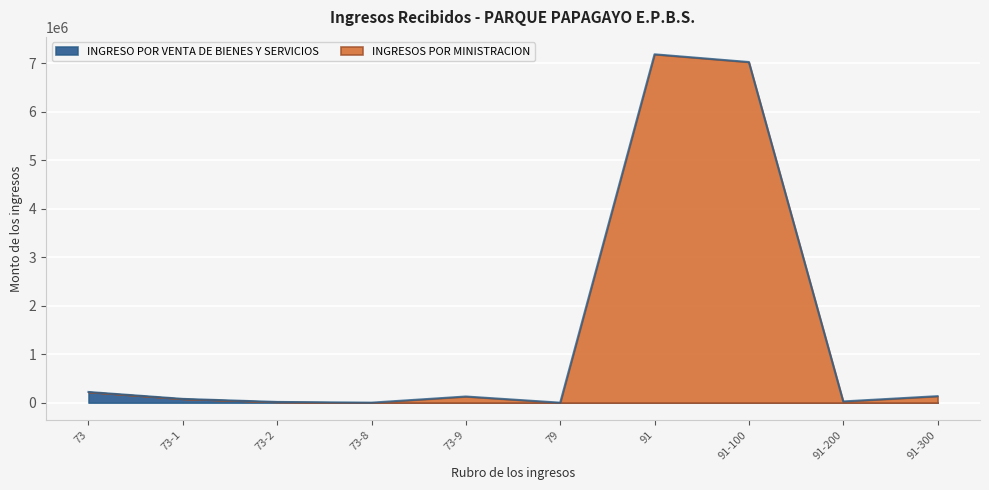

What position from the left is 91-200?

9